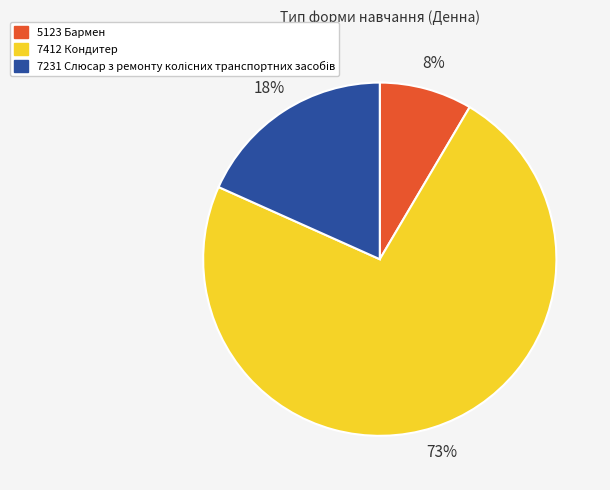

Combined, do 7412 Кондитер and 5123 Бармен account for over 50%?

Yes